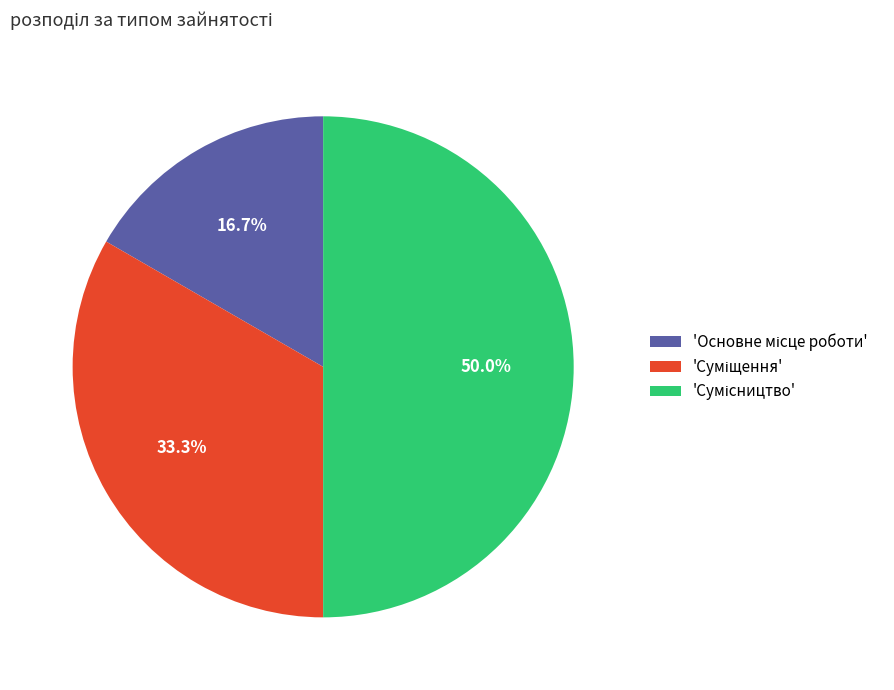

To the nearest percent, what is the difference between the largest and smallest slice percentages?

33%